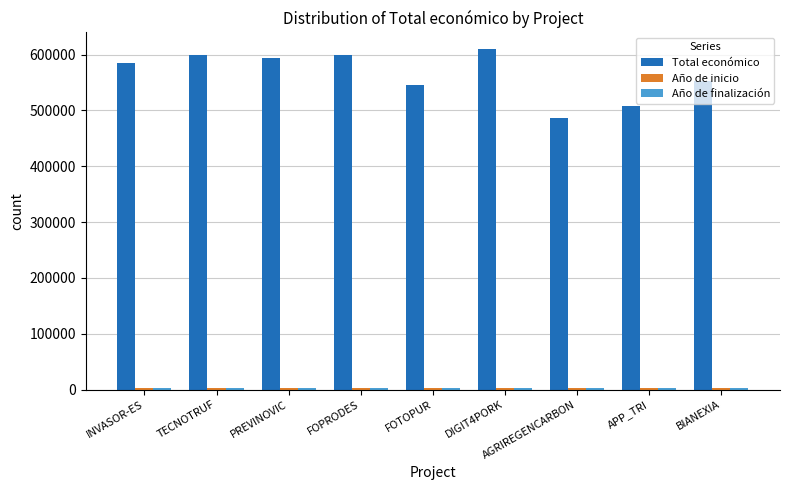

Which category has the lowest value in the Total económico series?

AGRIREGENCARBON